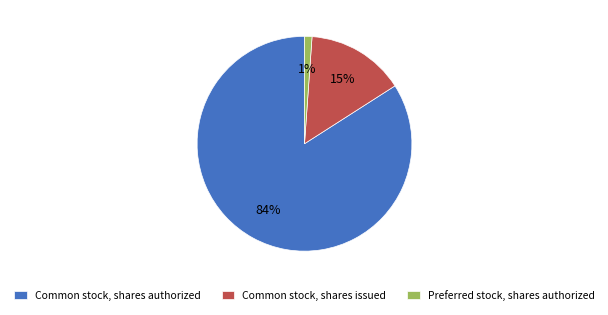

Rank the categories by value from highest to lowest.

Common stock, shares authorized, Common stock, shares issued, Preferred stock, shares authorized